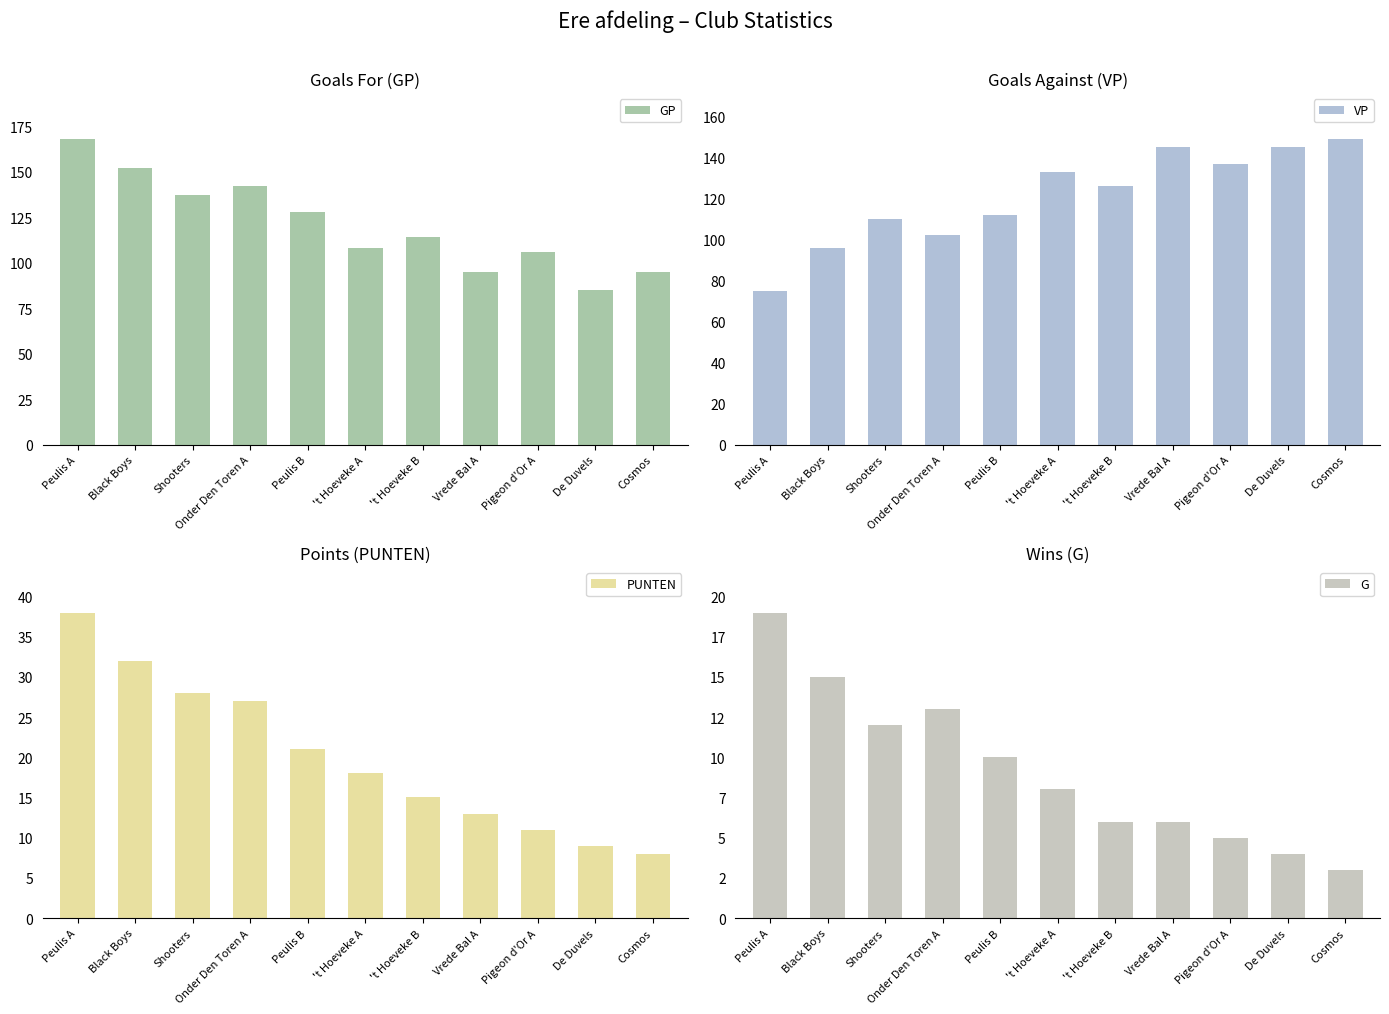

What is the spread (max minus min) of values at Vrede Bal A?

139